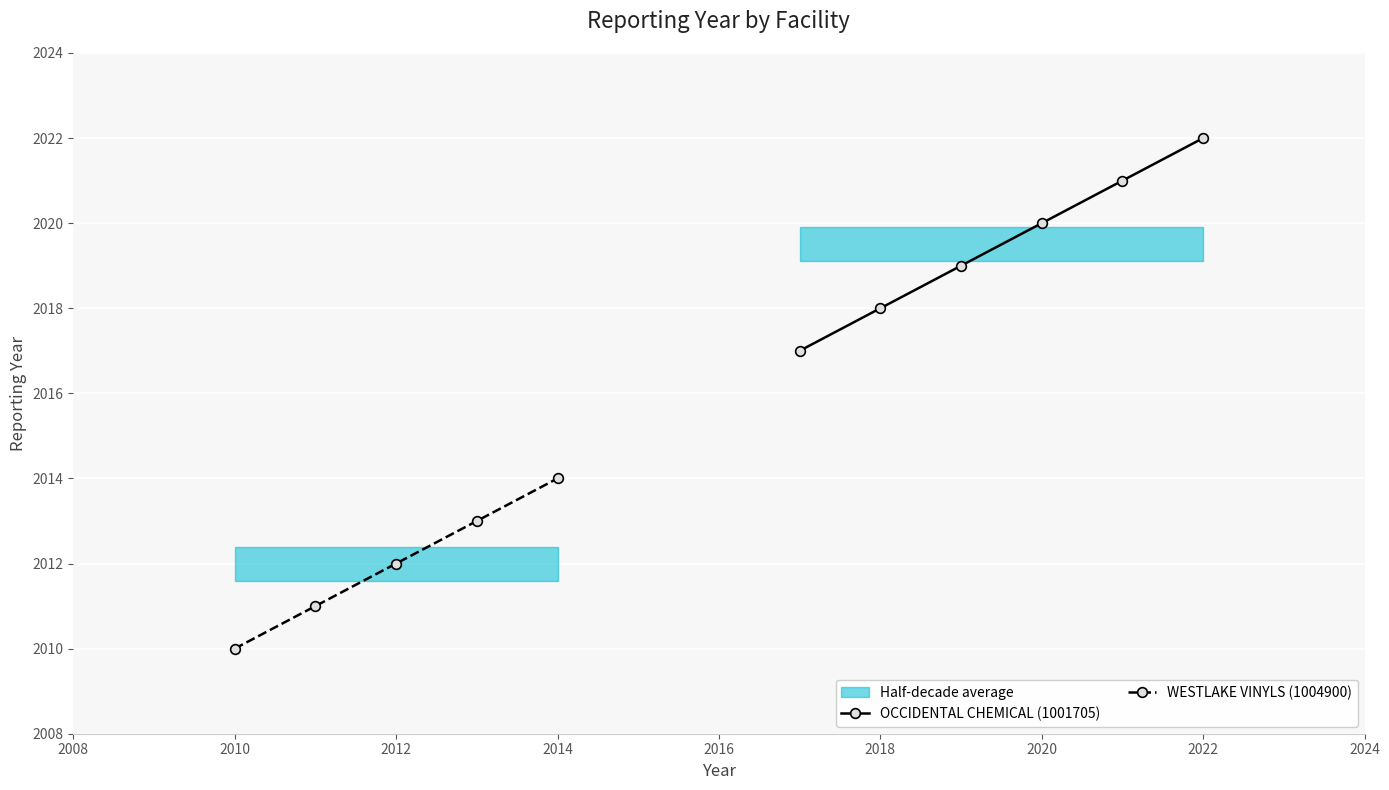

What is the maximum value shown in the chart?

2022